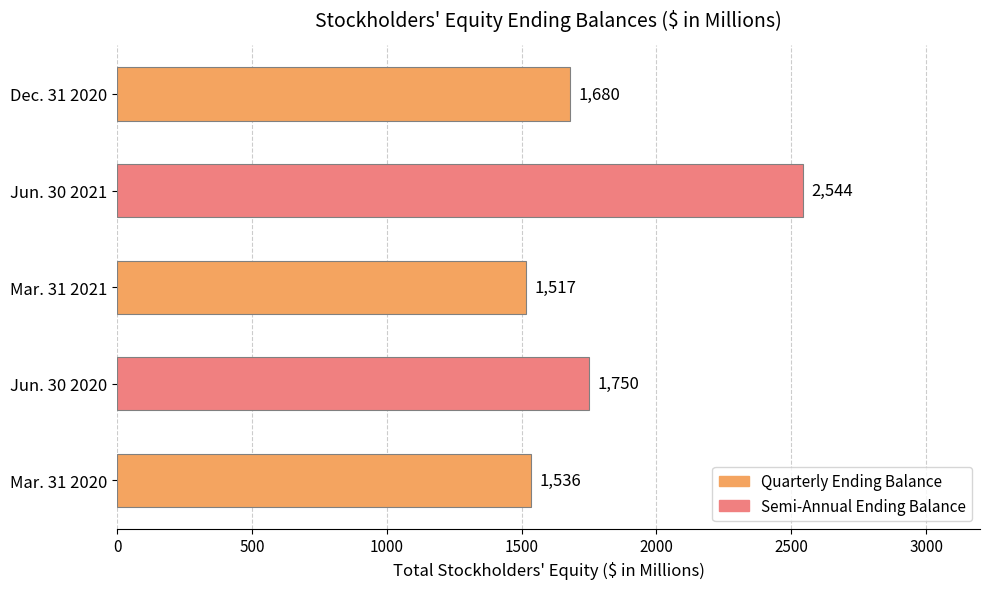

What is the change in value from Jun. 30 2021 to Dec. 31 2020?

-864